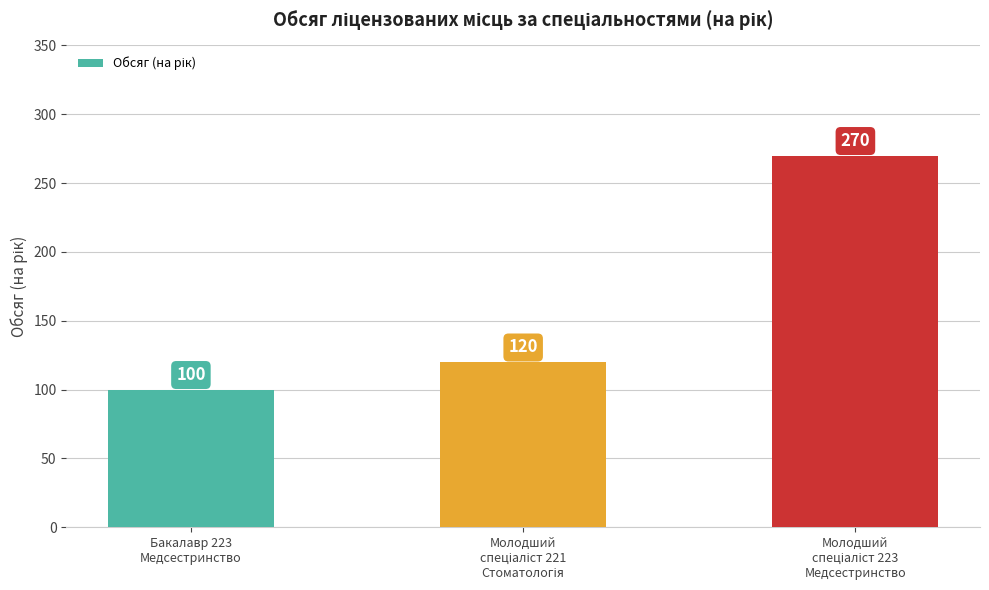

True or false: the data shows 142 at Бакалавр 223
Медсестринство.

False